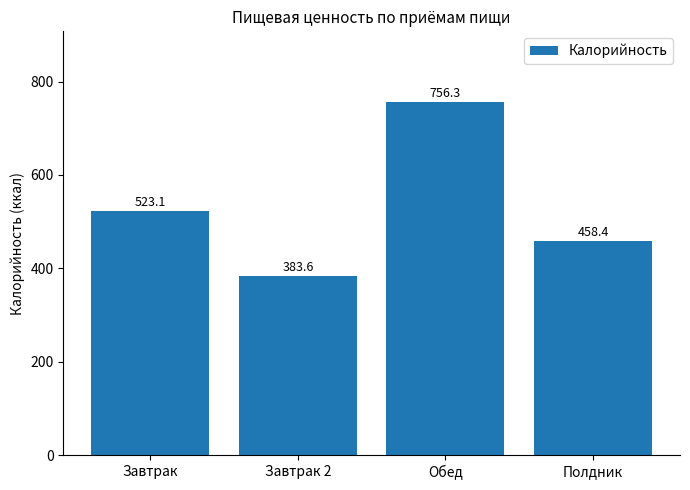

What is the average value?

530.4